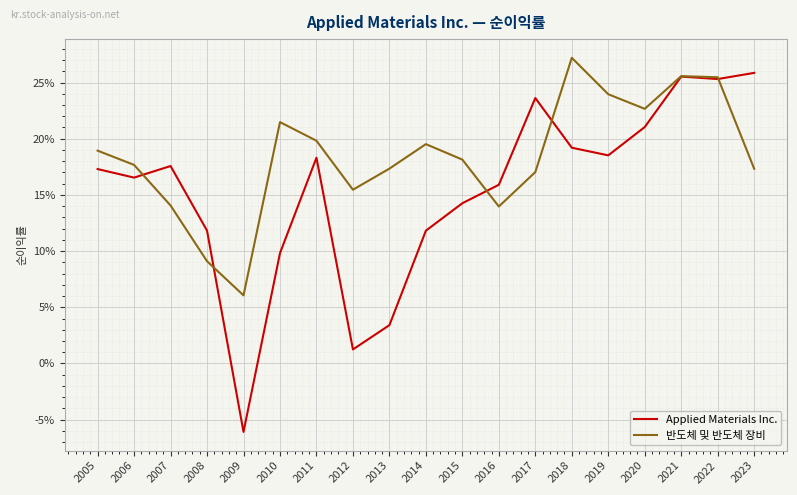

True or false: 반도체 및 반도체 장비 has more than 1 interior local peaks.

True